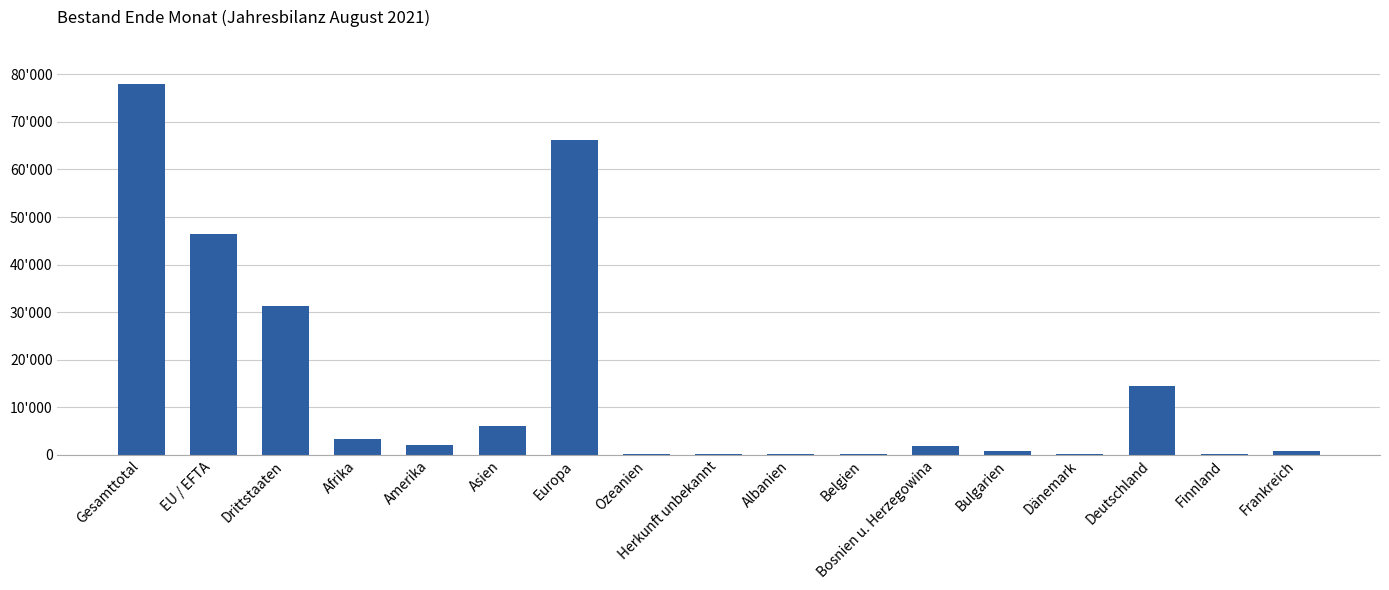

Are the bars horizontal?

No